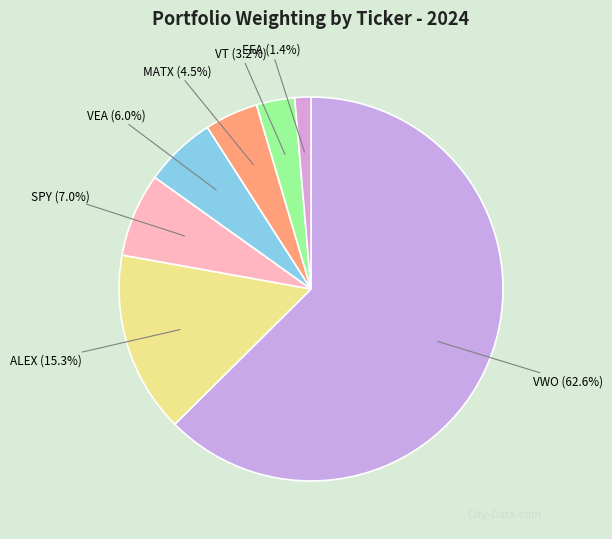

Which slice is the smallest?

EFA